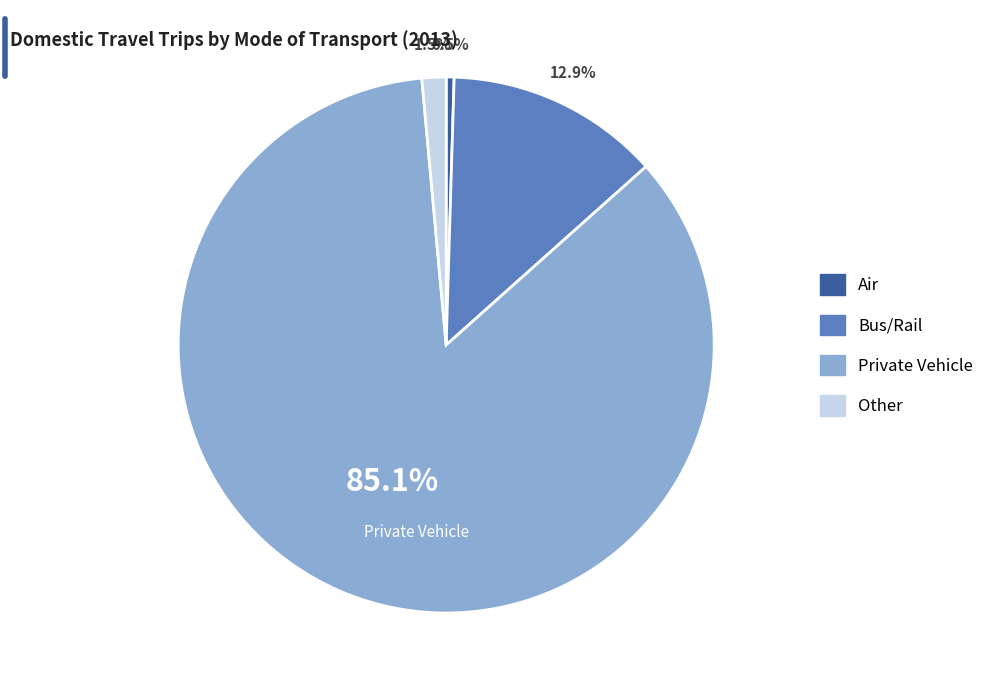

The Private Vehicle slice represents 94% of the pie. True or false?

False